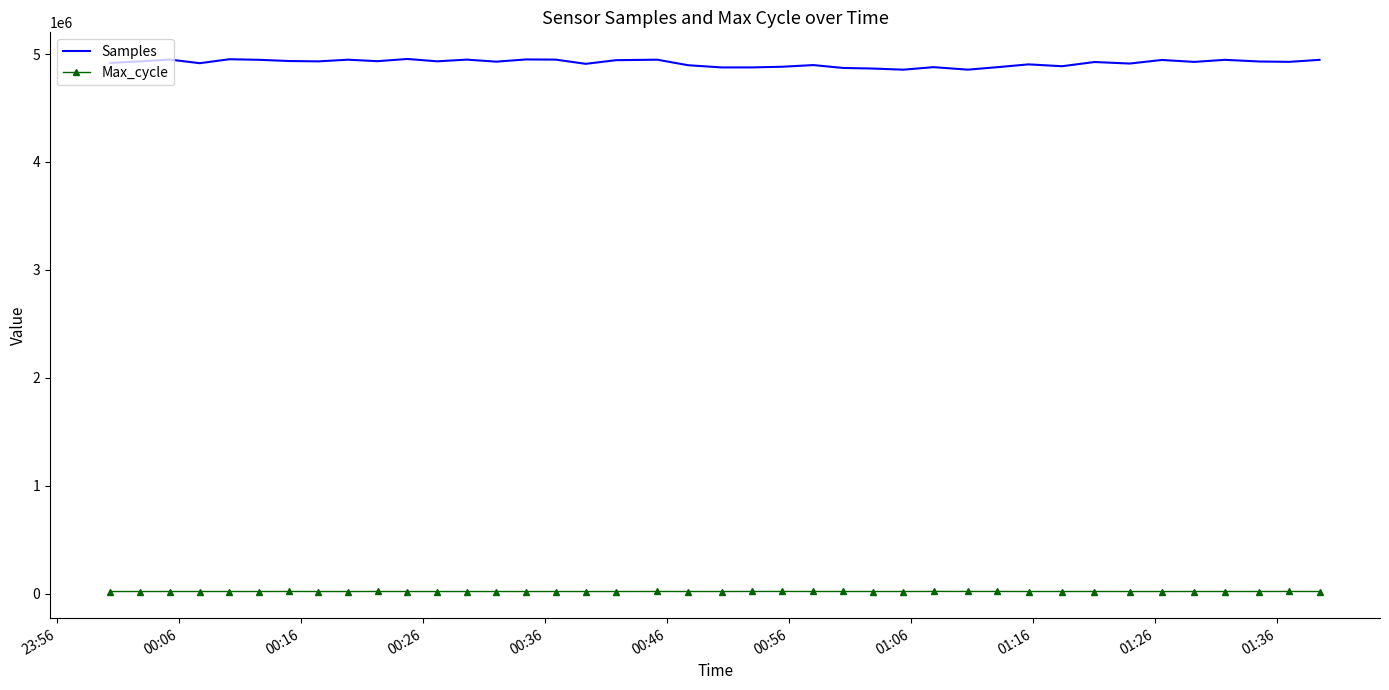

True or false: Max_cycle and Samples intersect in this chart.

False